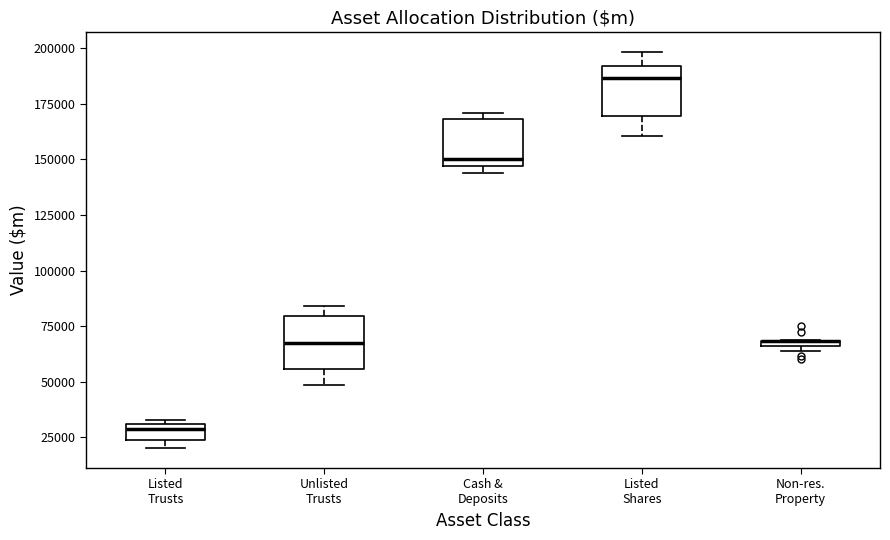

Where does the median line of the box for Unlisted Trusts sit on the y-axis? The values are not printed on the chart, so give them approximately, as read against the axis.

65000